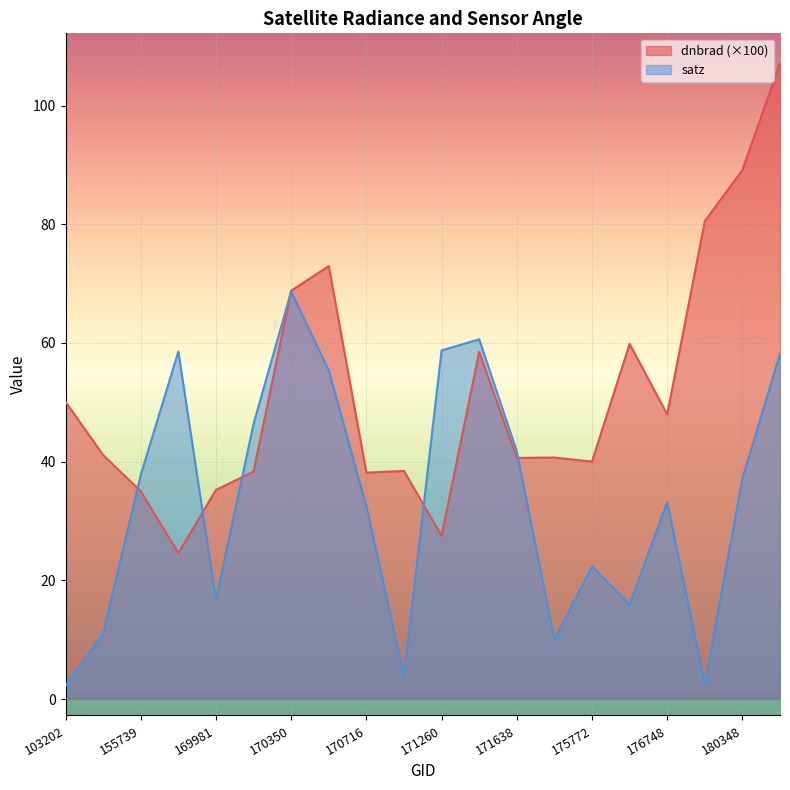

Where is the first local minimum for dnbrad?

155924